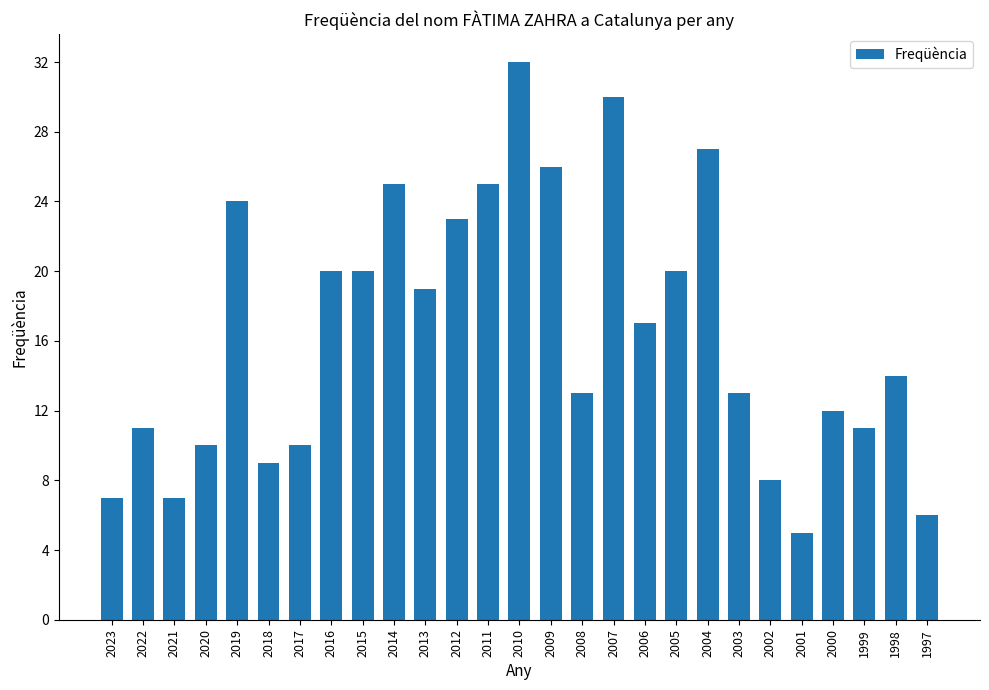

What is the average value?

16